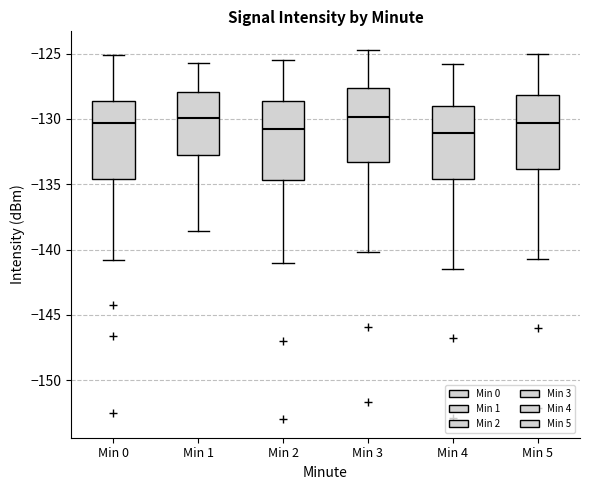

Reading left to right, read every box against the y-axis: the position of its median line, the range the box covers, and the ends of its whiskers. The values are not printed on the chart, so give them approximately, as read against the axis.

Min 0: median -130.5, box -134.5 to -128.5, whiskers -141.0 to -125.0
Min 1: median -130.0, box -133.0 to -128.0, whiskers -138.5 to -125.5
Min 2: median -131.0, box -134.5 to -128.5, whiskers -141.0 to -125.5
Min 3: median -130.0, box -133.5 to -127.5, whiskers -140.0 to -124.5
Min 4: median -131.0, box -134.5 to -129.0, whiskers -141.5 to -126.0
Min 5: median -130.5, box -134.0 to -128.0, whiskers -140.5 to -125.0